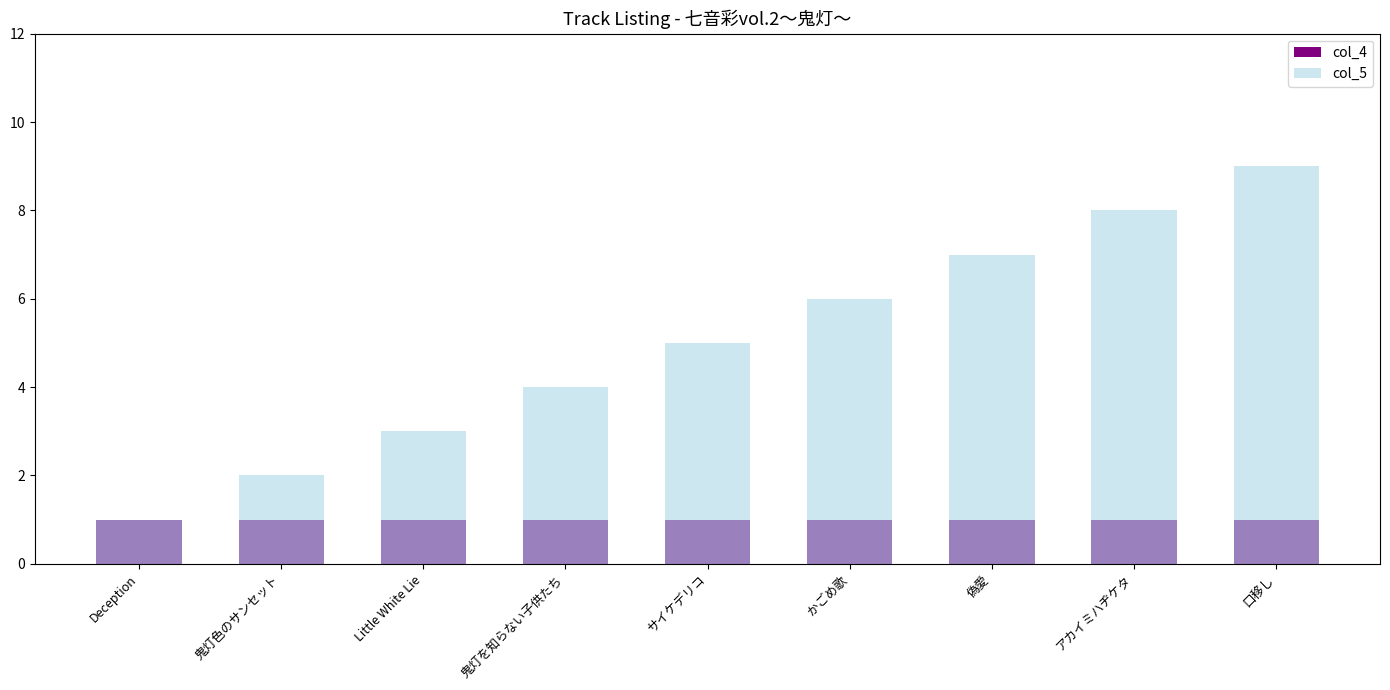

The col_4 series shows 1 at Little White Lie. True or false?

True